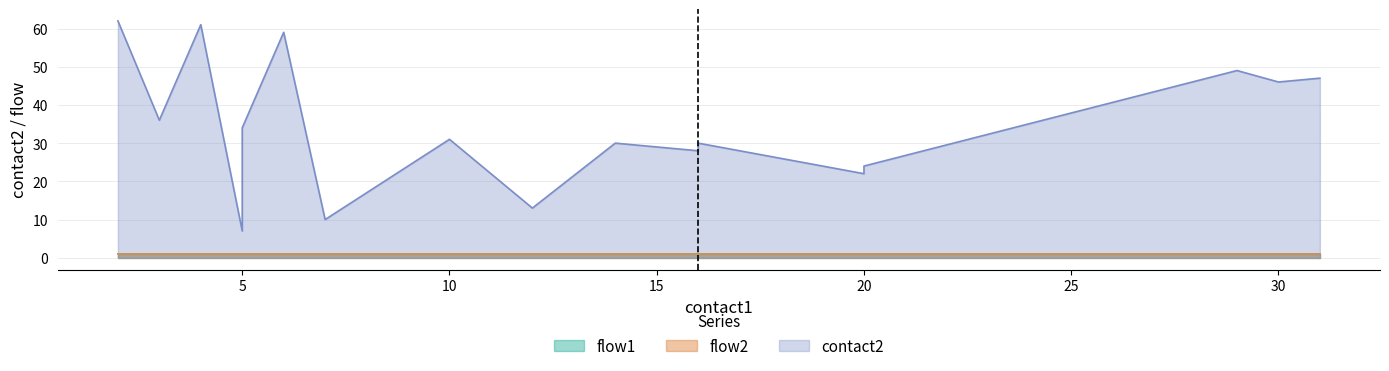

How many data points does each series have?

20